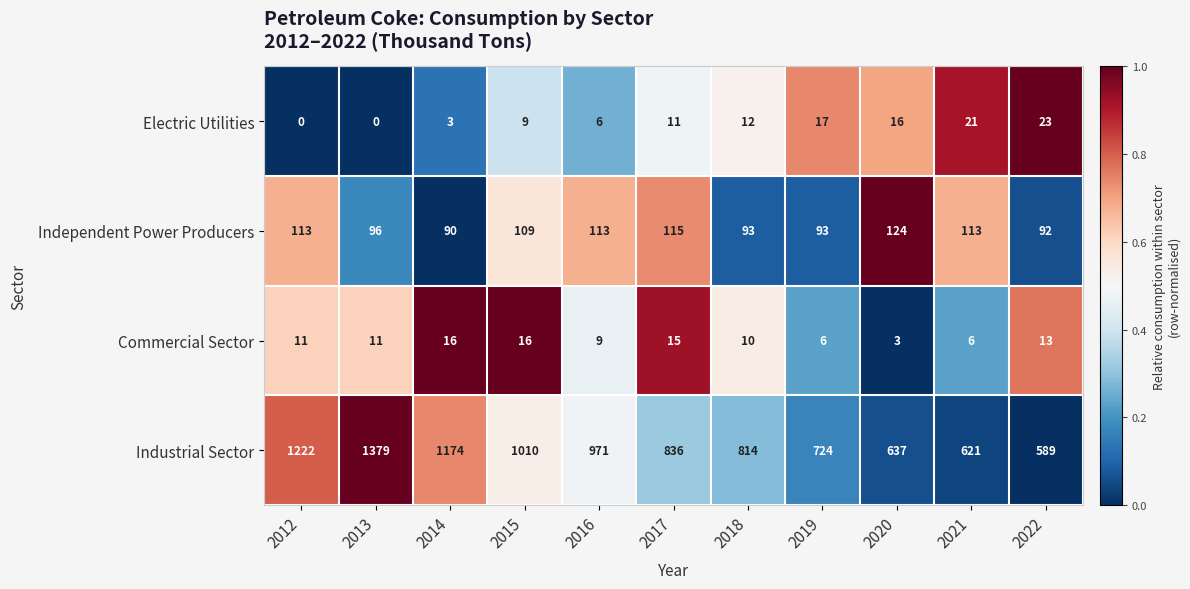

Which series has the largest total across all categories?

Industrial Sector